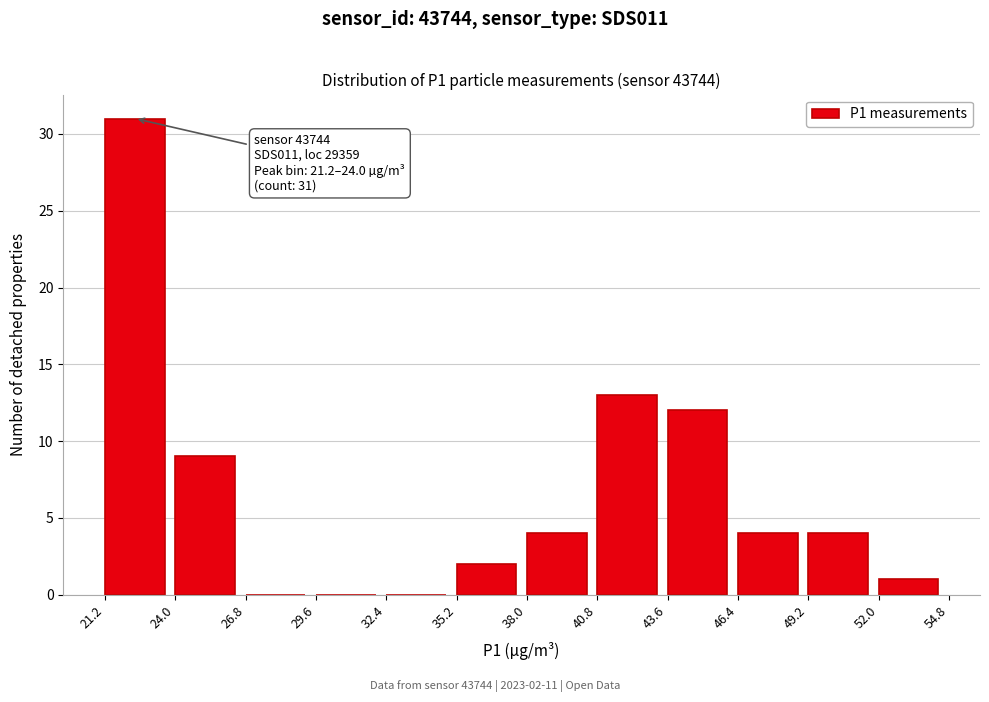

Over which range of the x-axis is the bar tallest?

21.2 to 24.0